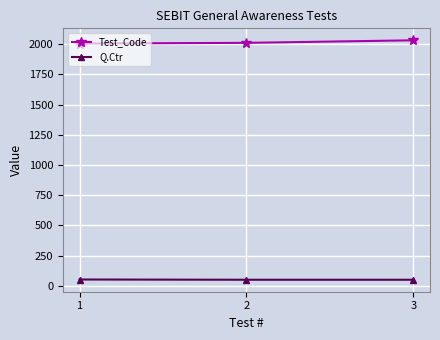

Rank the series by their maximum value, from highest to lowest.

Test_Code, Q.Ctr